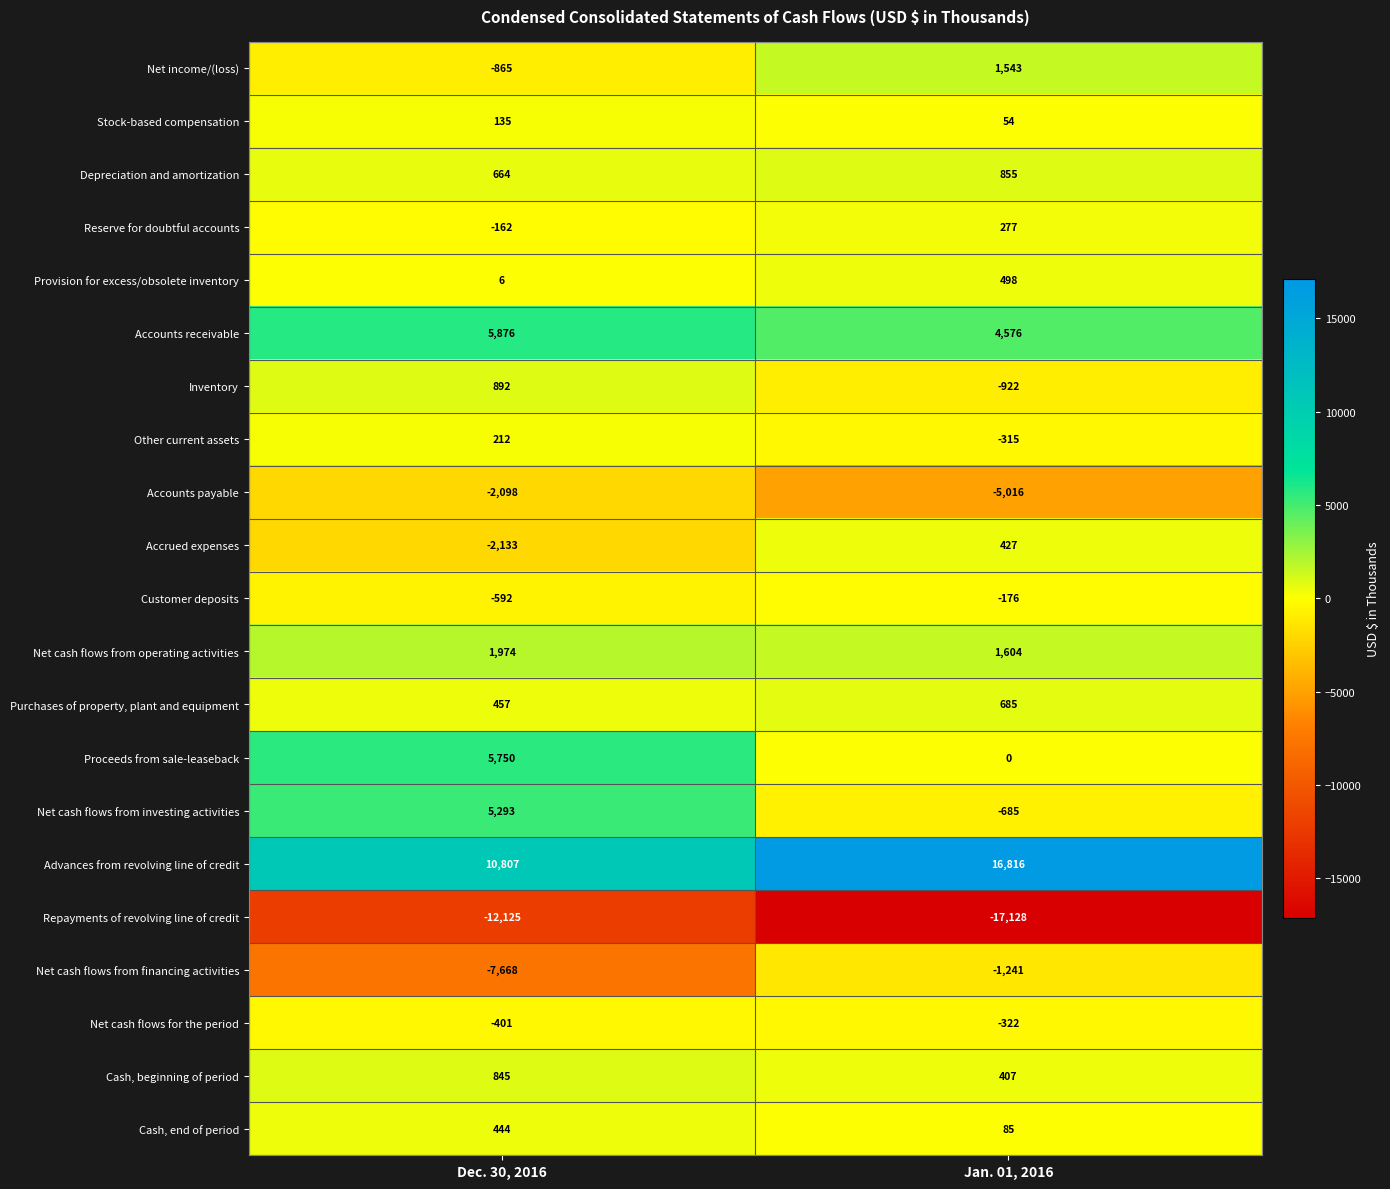

What is the sum of all Provision for excess/obsolete inventory values?

504